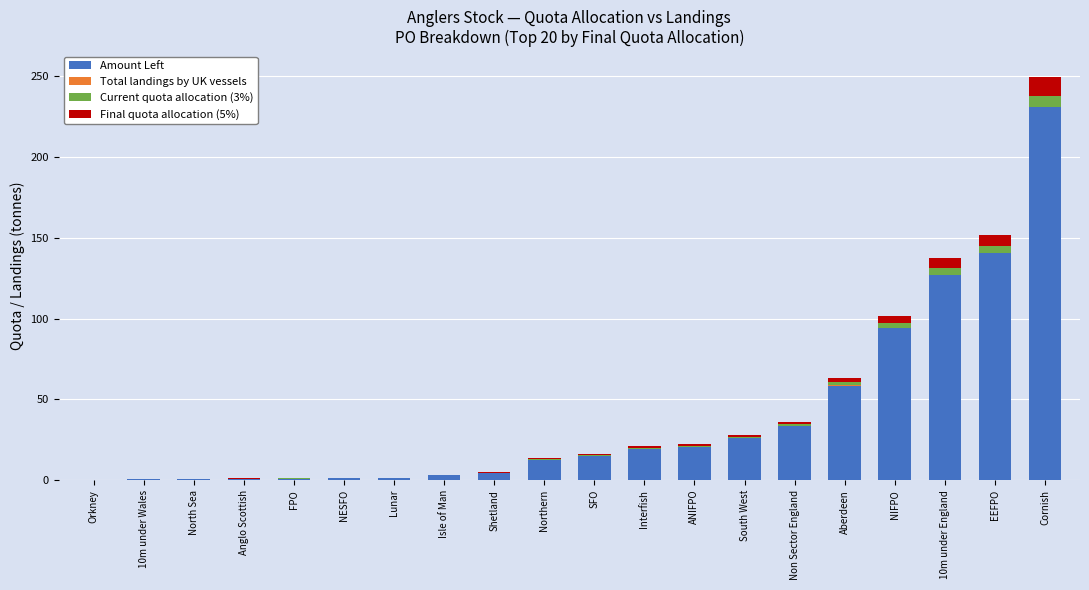

What is the maximum value for Amount Left?

231.0